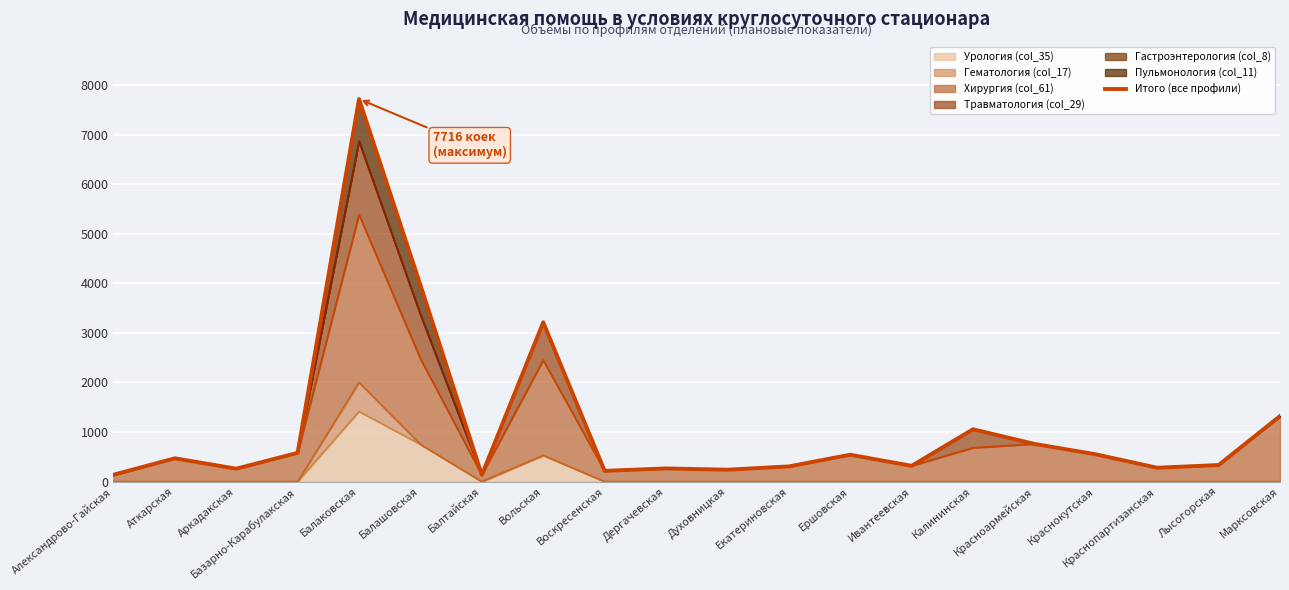

At which category does the data reach its first local peak?

Аткарская